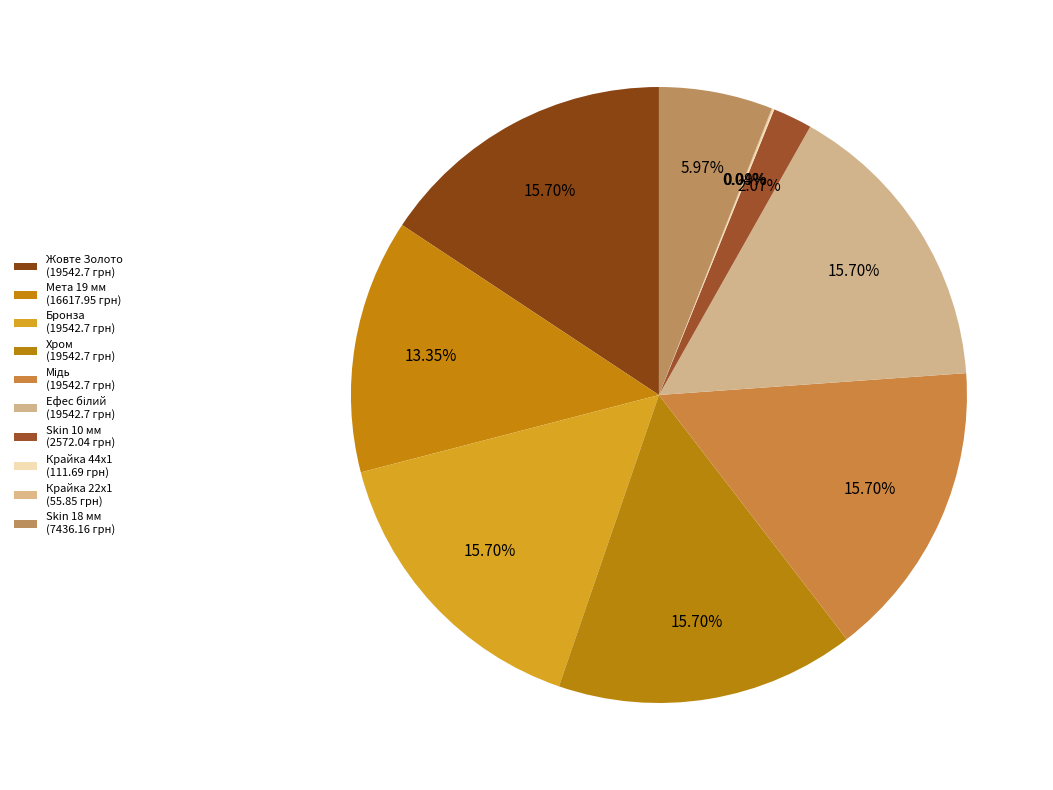

Does any single category account for the majority?

No